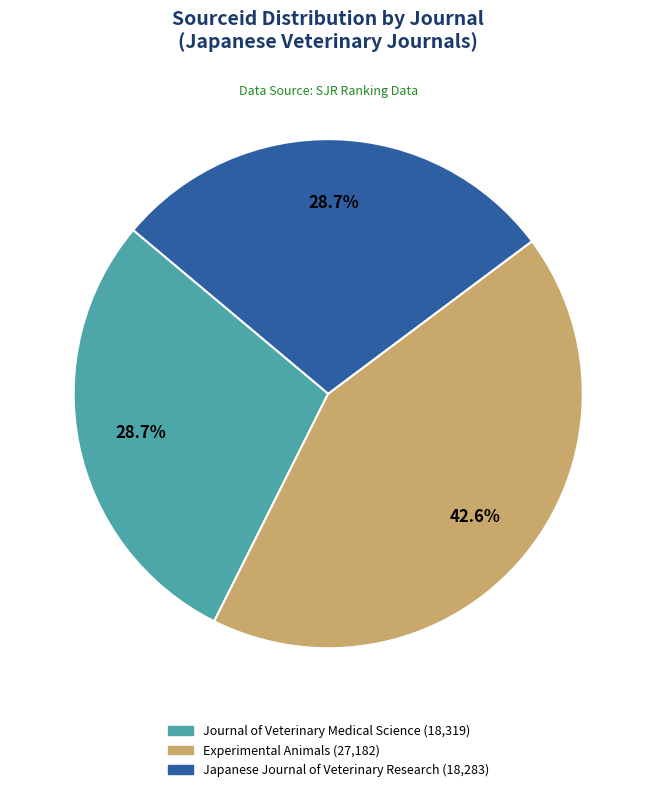

To the nearest percent, what percentage of the pie is Experimental Animals?

43%